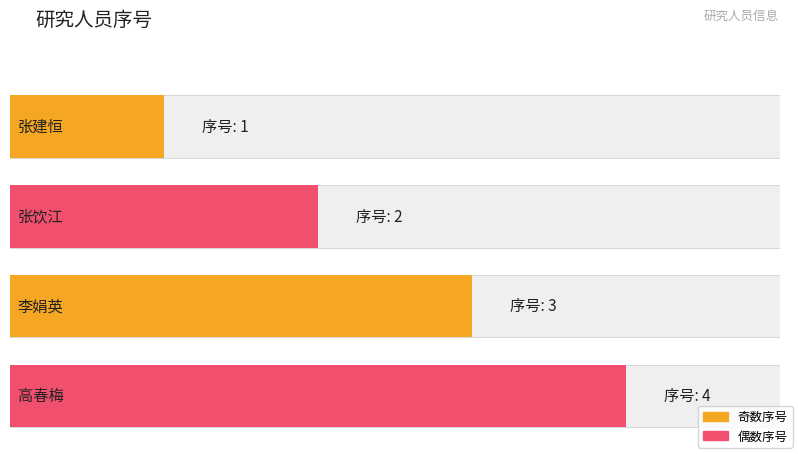

How many data points does each series have?

4